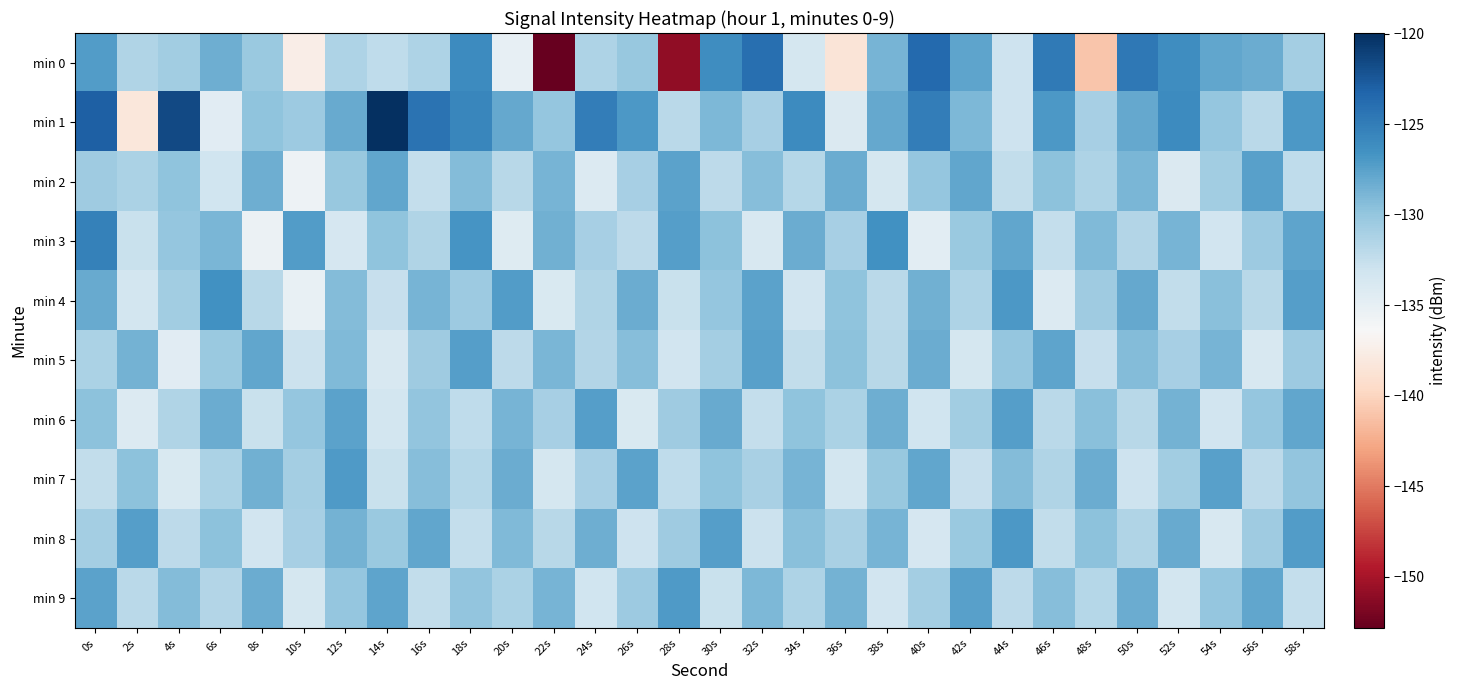

What is the total value across all series at 22s?

-1327.9